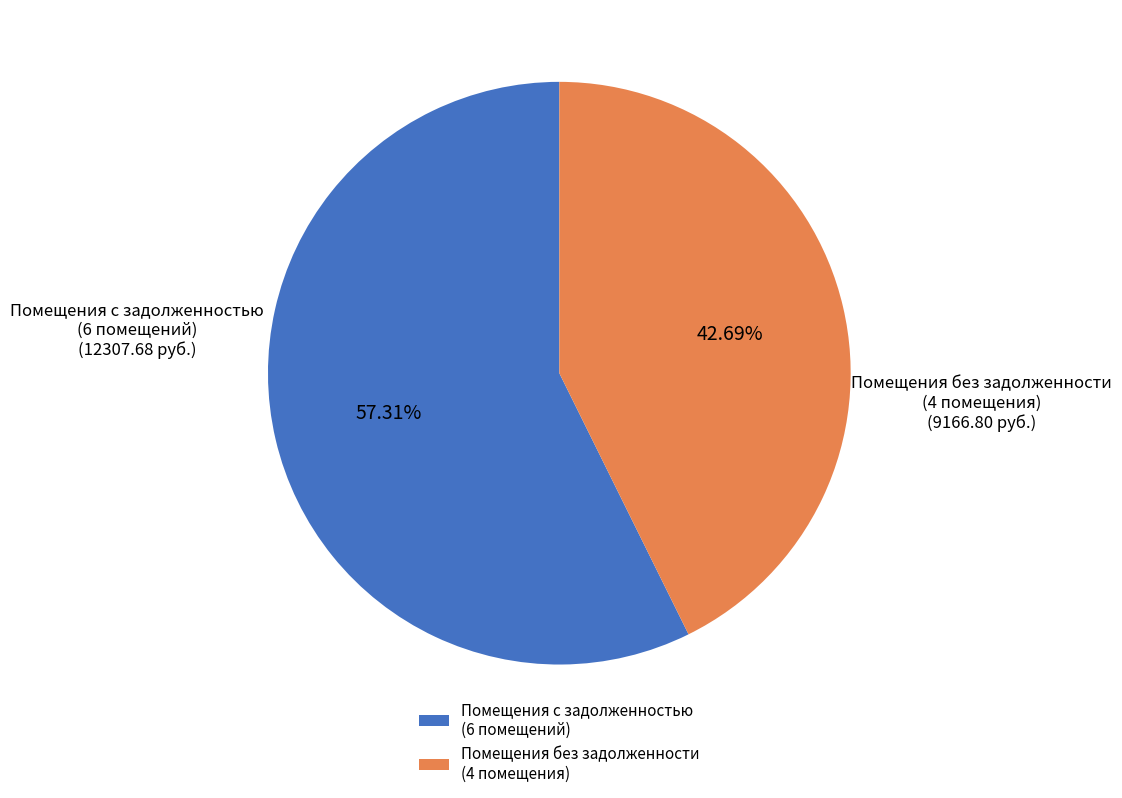

Combined, do Помещения без задолженности (4 помещения) and Помещения с задолженностью (6 помещений) account for over 50%?

Yes